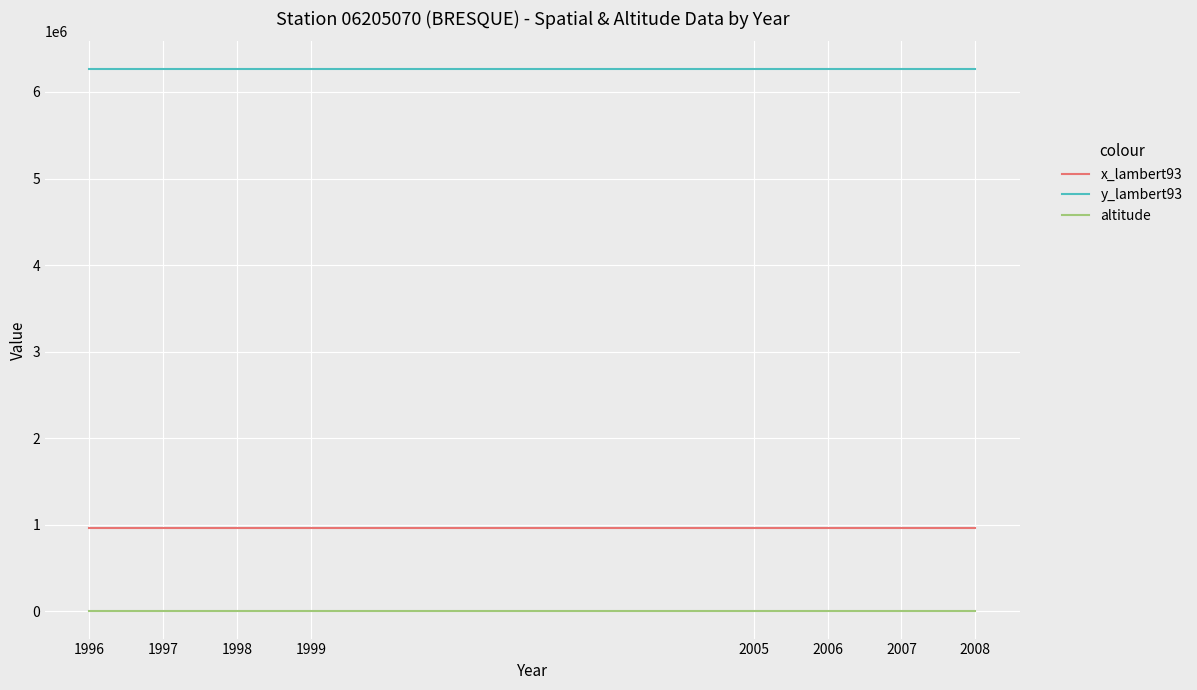

Reading left to right, transcribe all the data shown in this chart.

x_lambert93: 961984	961984	961984	961984	961984	961984	961984	961984
y_lambert93: 6270789	6270789	6270789	6270789	6270789	6270789	6270789	6270789
altitude: 114	114	114	114	114	114	114	114